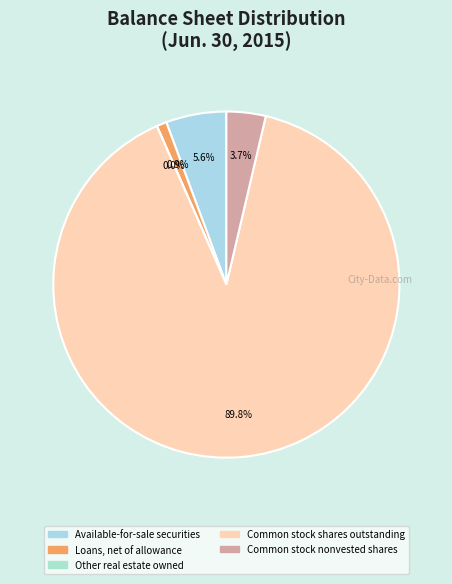

To the nearest percent, what is the combined percentage of Loans, net of allowance and Available-for-sale securities?

7%